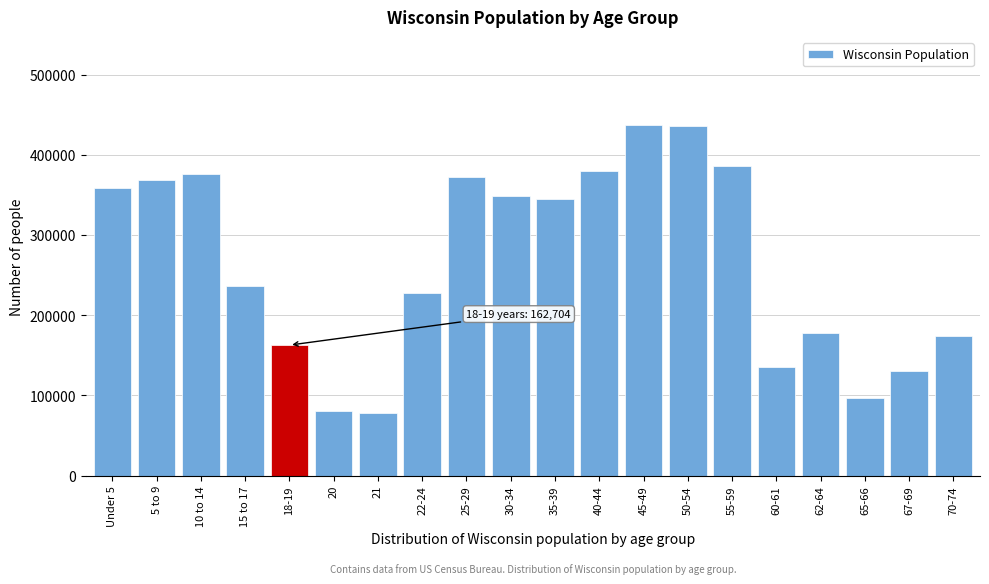

Where is the data nearest to the value 257921?

15 to 17